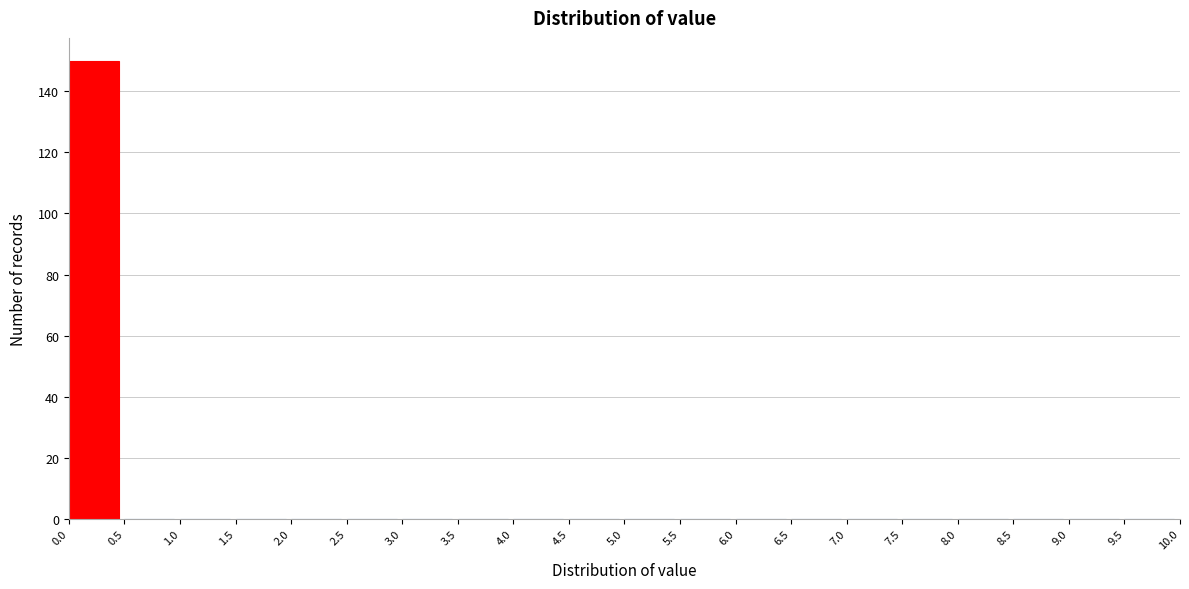

Over which range of the x-axis is the bar tallest?

0.0 to 0.5